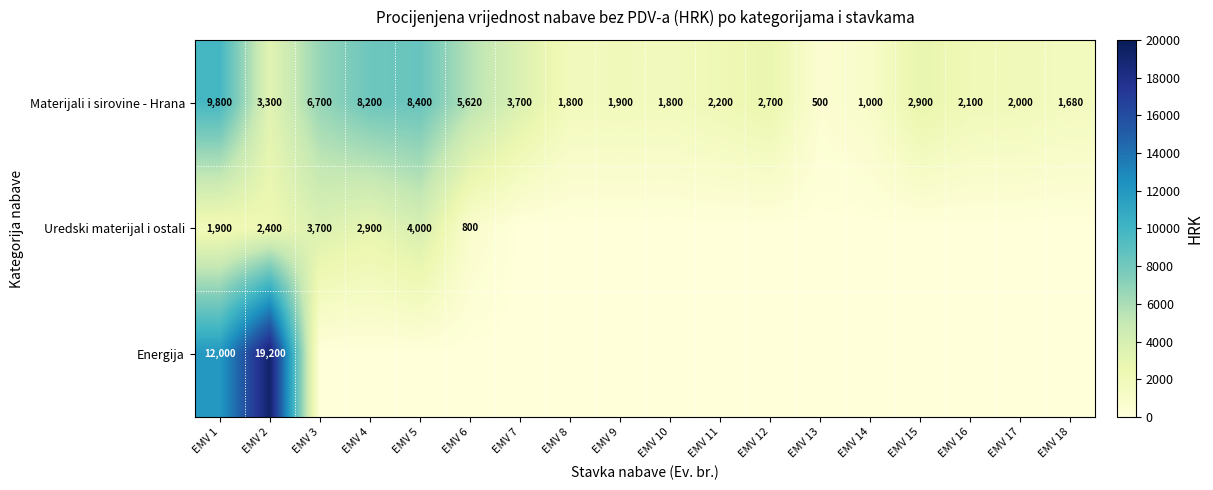

Read the Materijali i sirovine - Hrana value at EMV 5, to the nearest 100.

8400